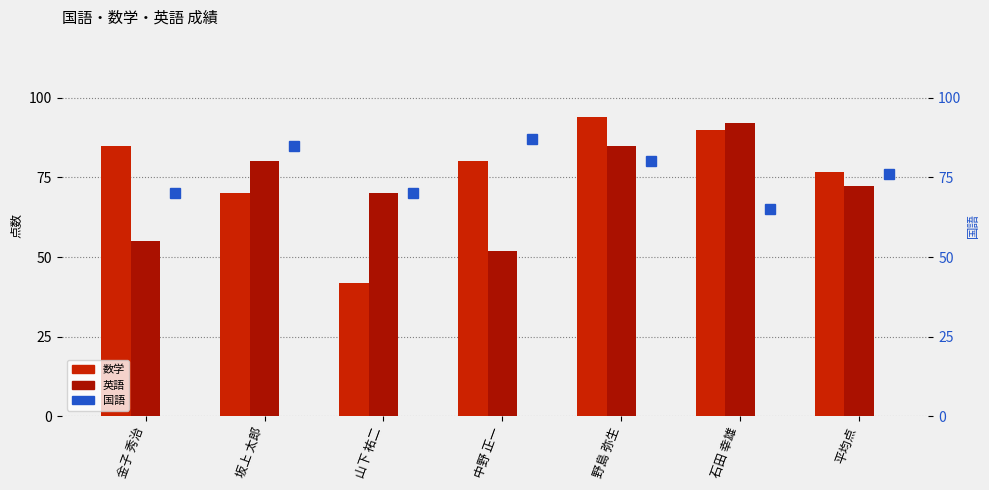

At 野島 弥生, list the series in order from smallest to largest.

国語, 英語, 数学